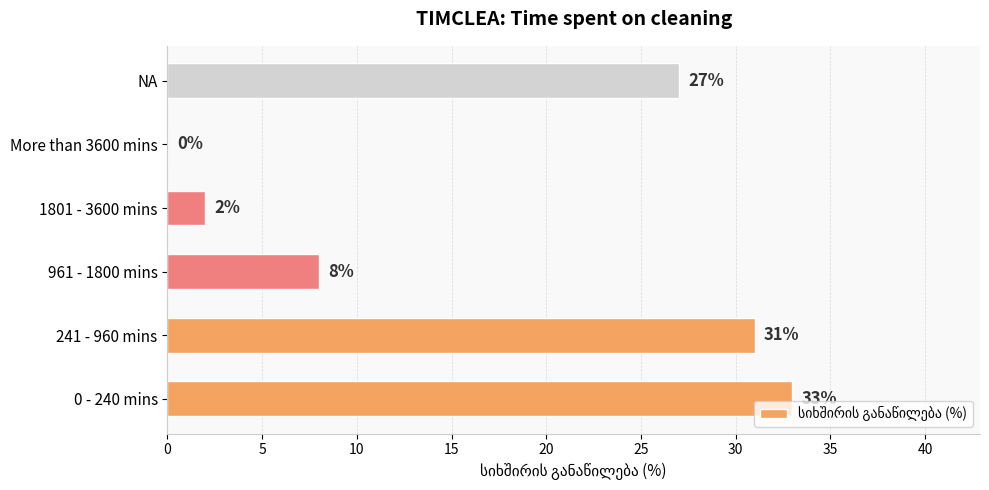

How many data points does each series have?

6